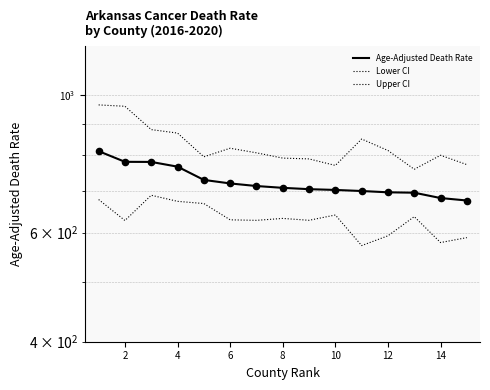

Is the value of Age-Adjusted Death Rate at 8 greater than the value of Upper CI at 8?

No